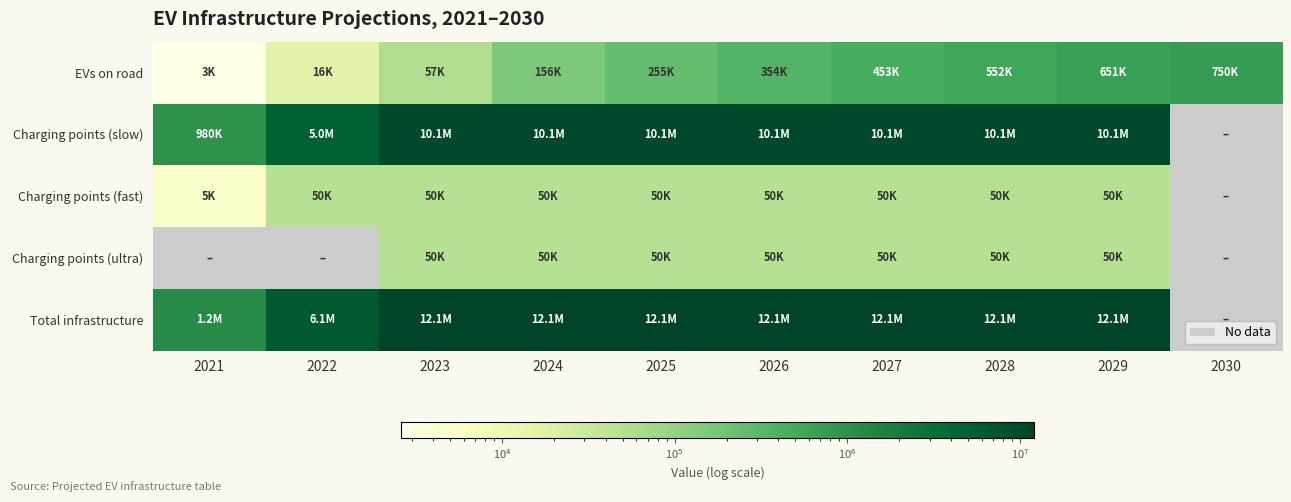

Where is Charging points (fast) nearest to the value 27500?

2021